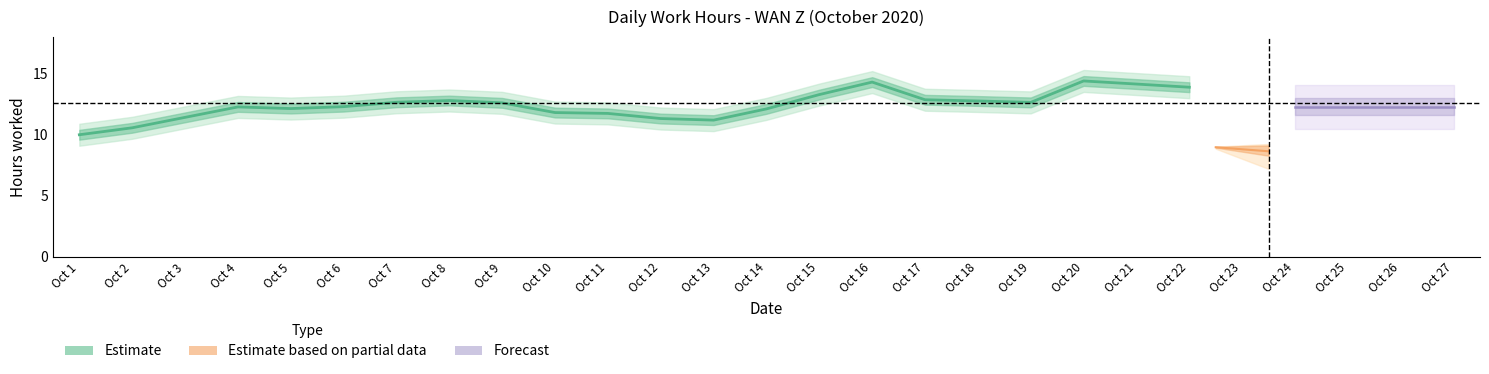

True or false: the data shows 13.3 at Oct 15.

True